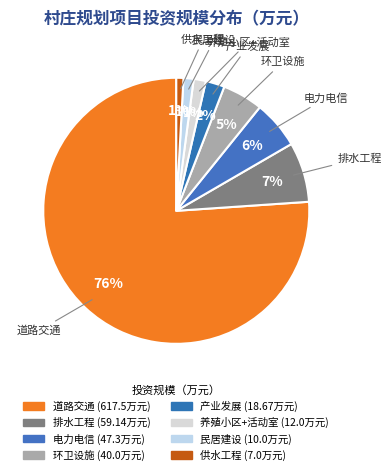

Rank the categories by value from lowest to highest.

供水工程, 民居建设, 养殖小区+活动室, 产业发展, 环卫设施, 电力电信, 排水工程, 道路交通